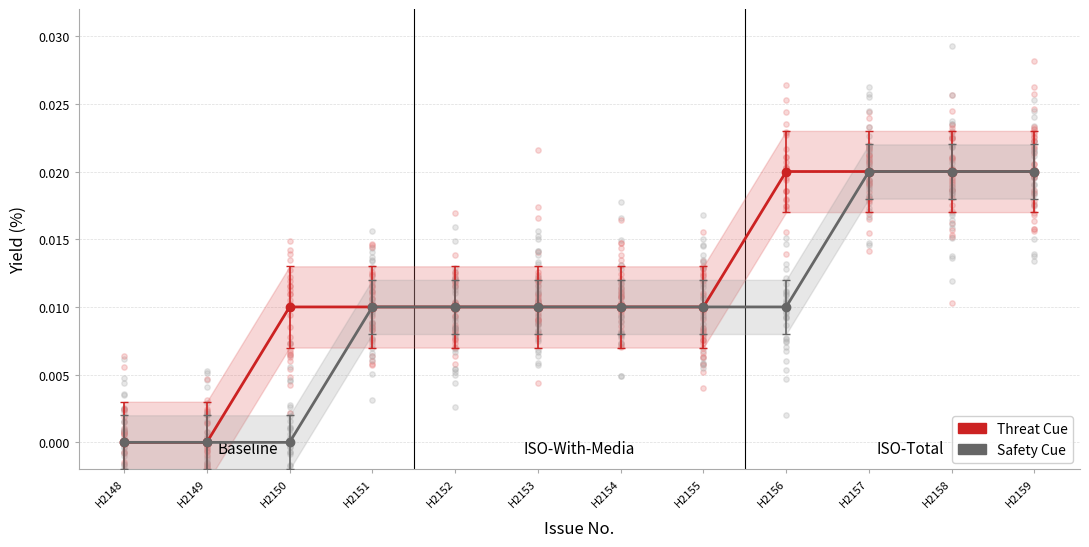

At how many categories does at least one series exceed 0?

10